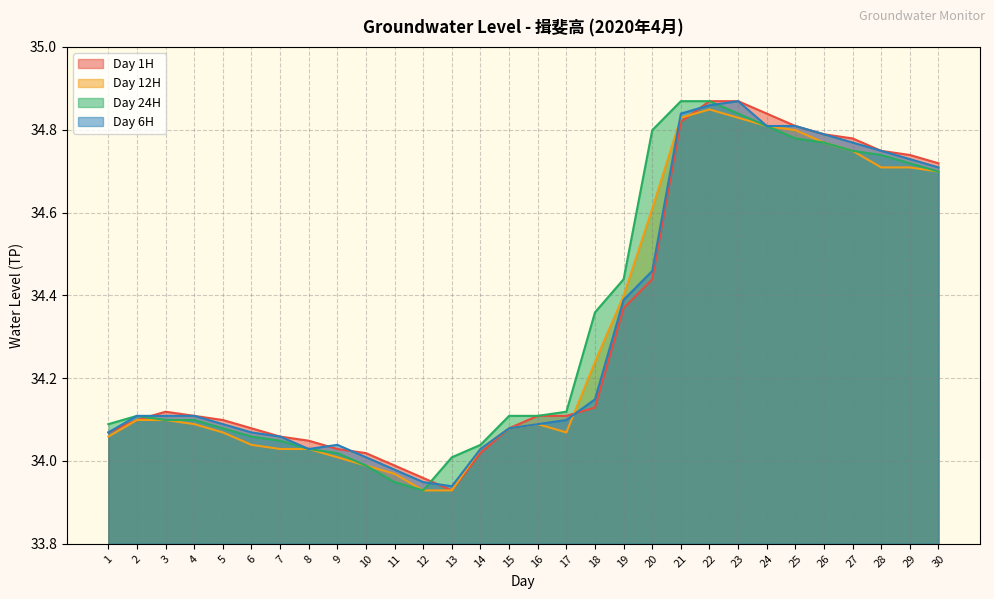

The value of Day 24H at 19 is 18.2. True or false?

False